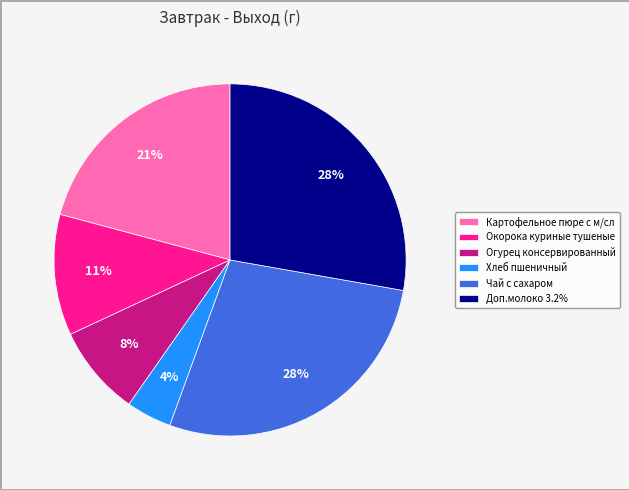

Is Окорока куриные тушеные the majority of the pie?

No